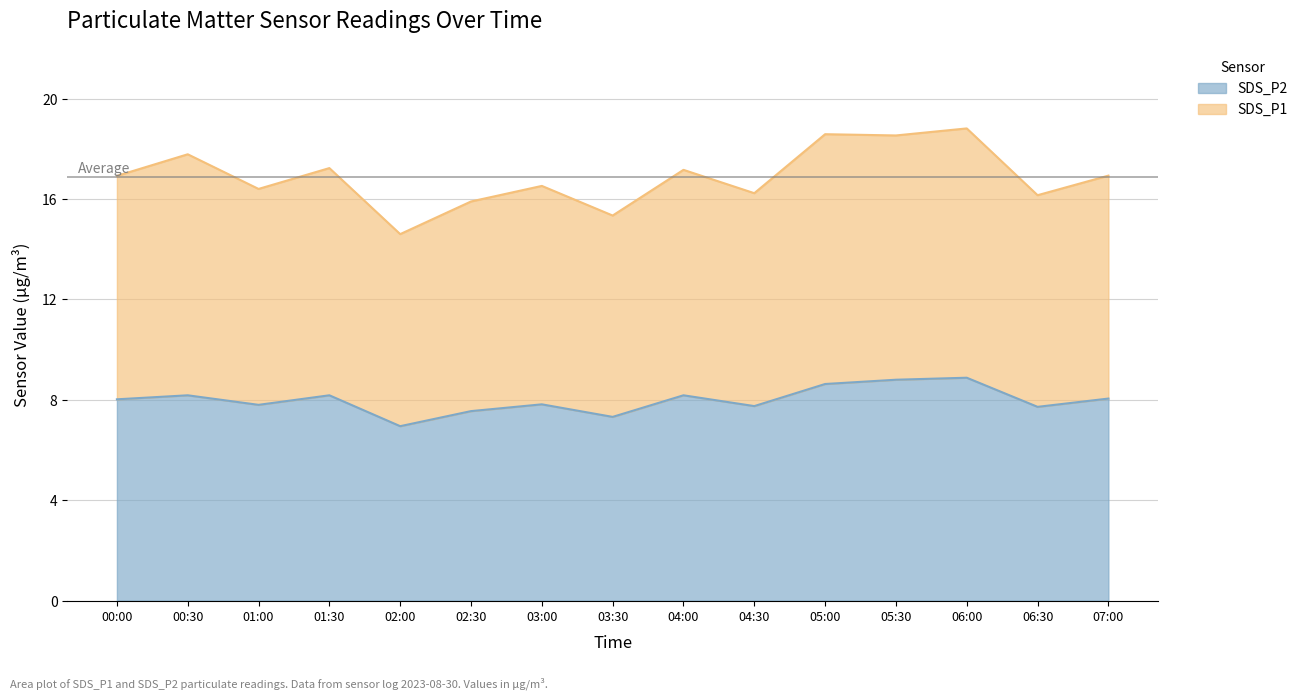

Is it true that SDS_P2 equals 7.8 at 01:00?

True